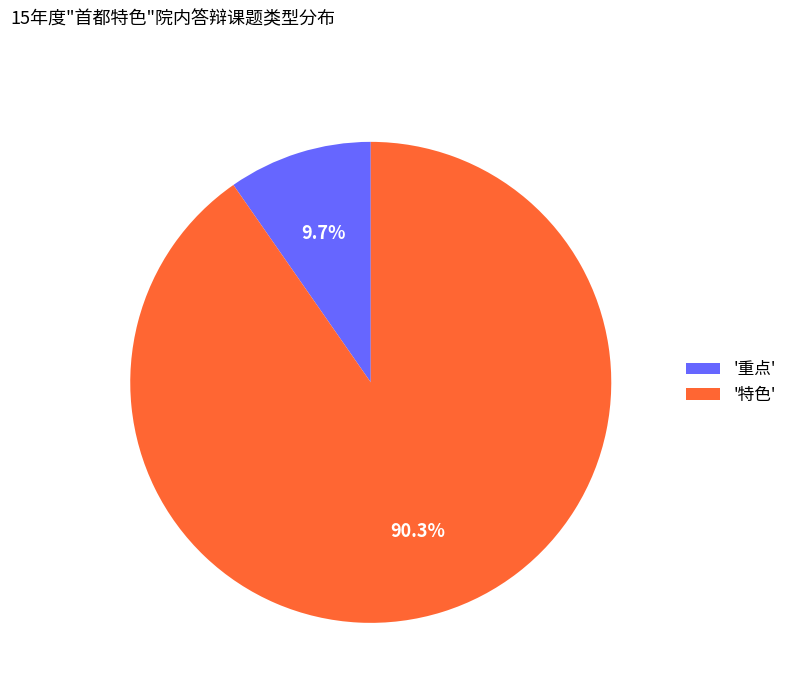

Combined, do '特色' and '重点' account for over 50%?

Yes